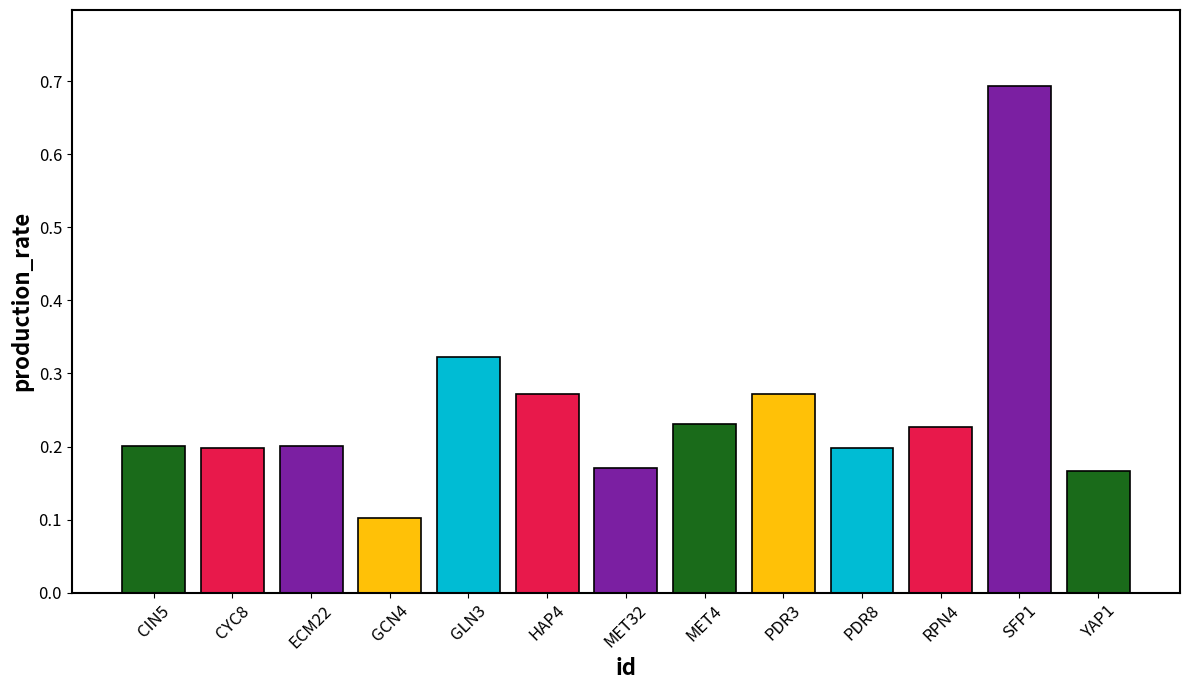

True or false: the data shows 0.1 at RPN4.

False